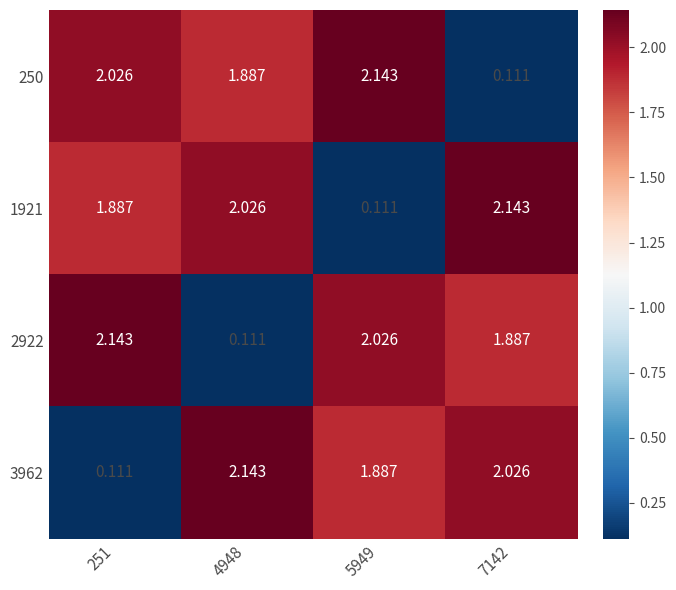

How many data points in 3962 are above 2?

2